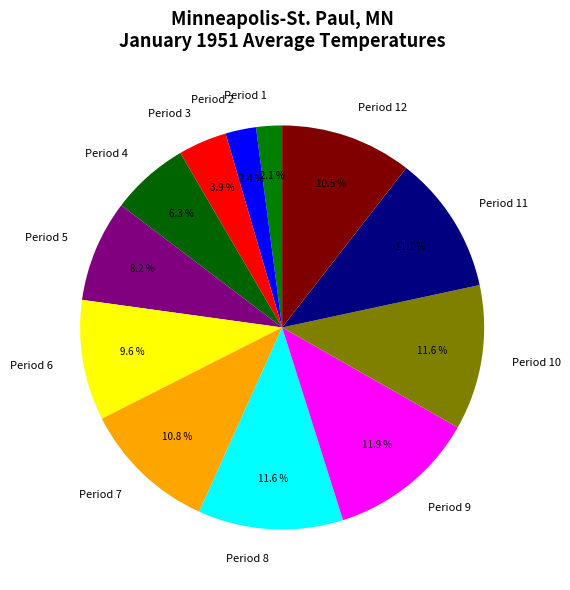

What percentage do Period 1 and Period 9 together represent?

14.0%